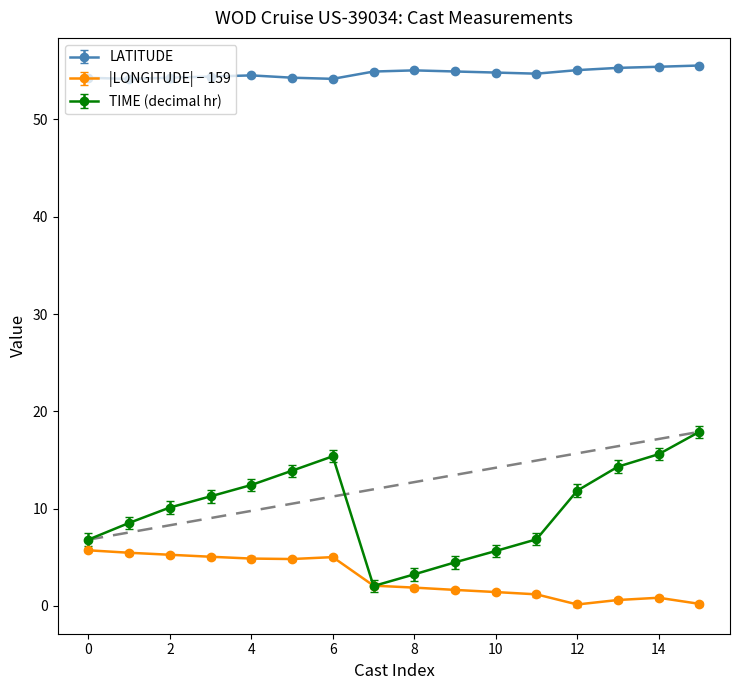

True or false: LATITUDE and |LONGITUDE| − 159 intersect in this chart.

False